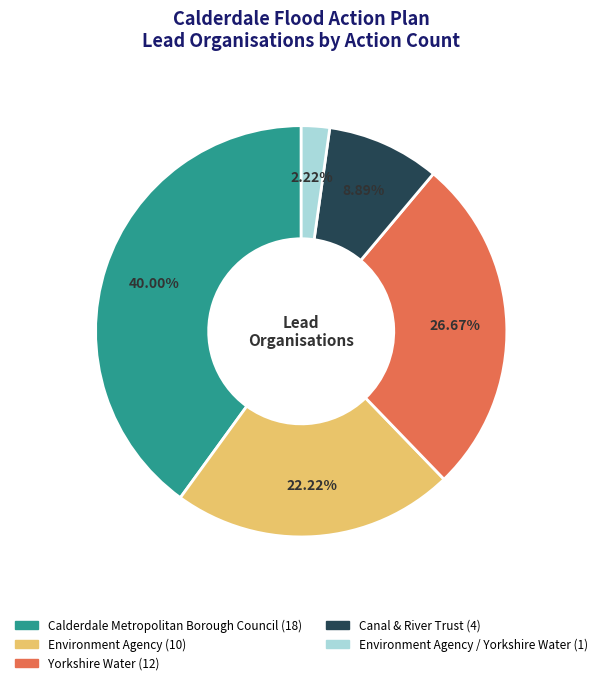

Does any single category account for the majority?

No